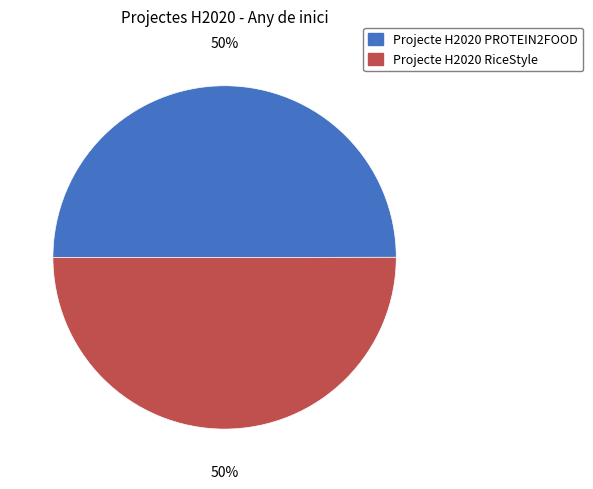

True or false: Projecte H2020 PROTEIN2FOOD accounts for 50% of the total.

True